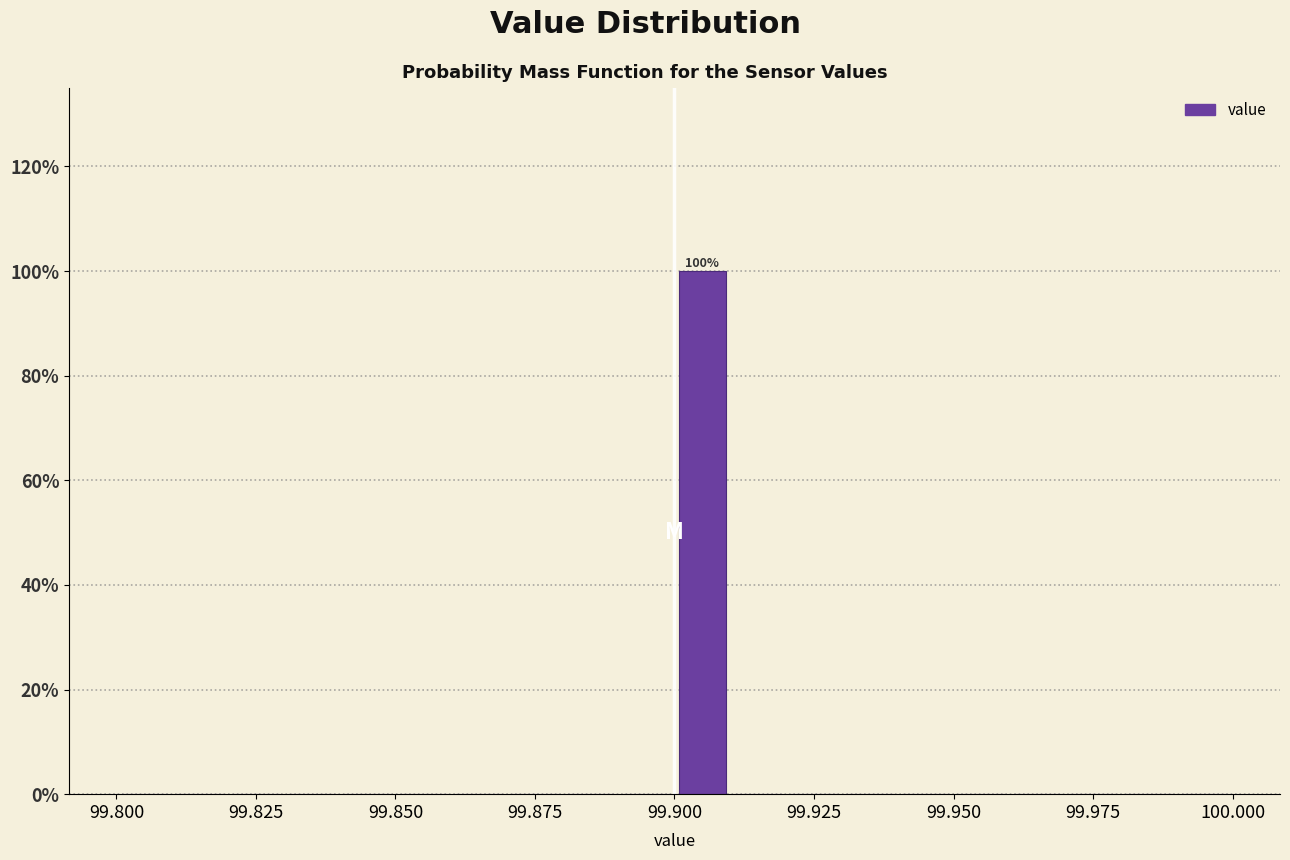

Around what value on the x-axis is the tallest bar? Give the approximate position of its centre, as read against the axis.

99.905